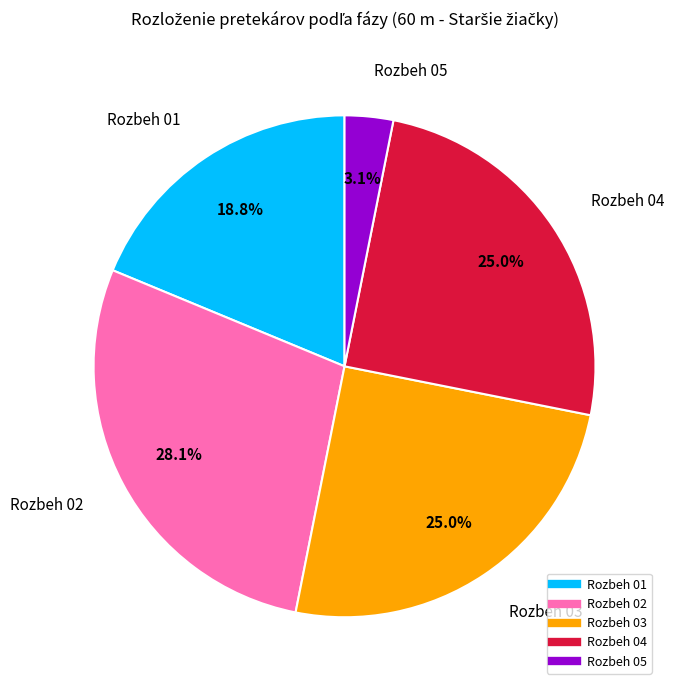

How many slices are in this pie chart?

5